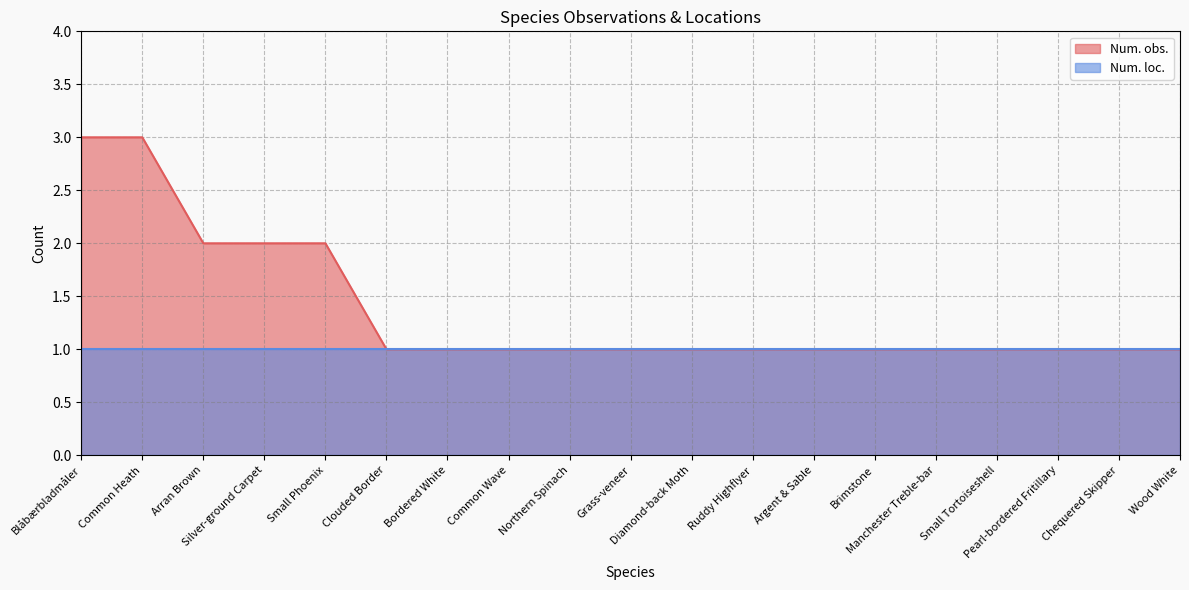

Count the number of categories in the chart.

19